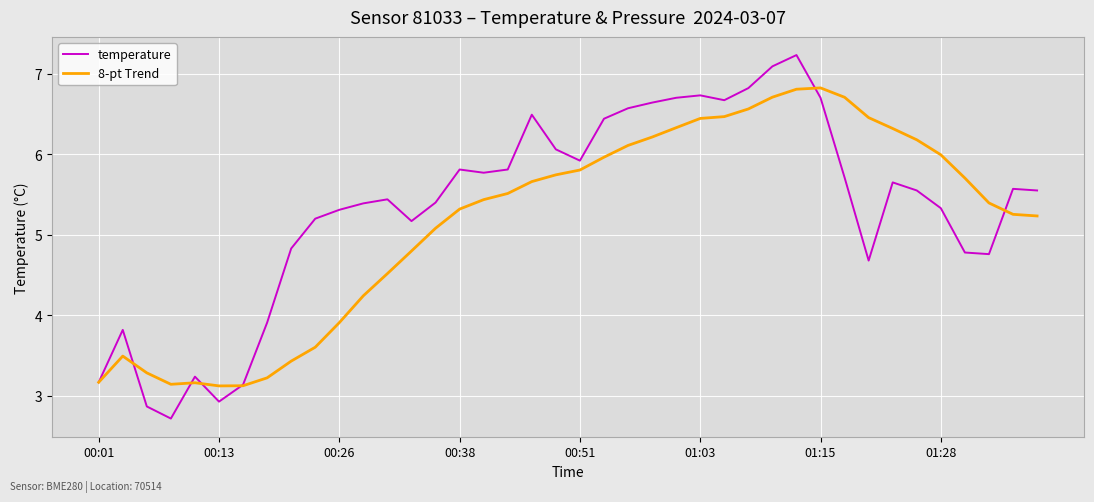

What is the maximum value for temperature?

7.2